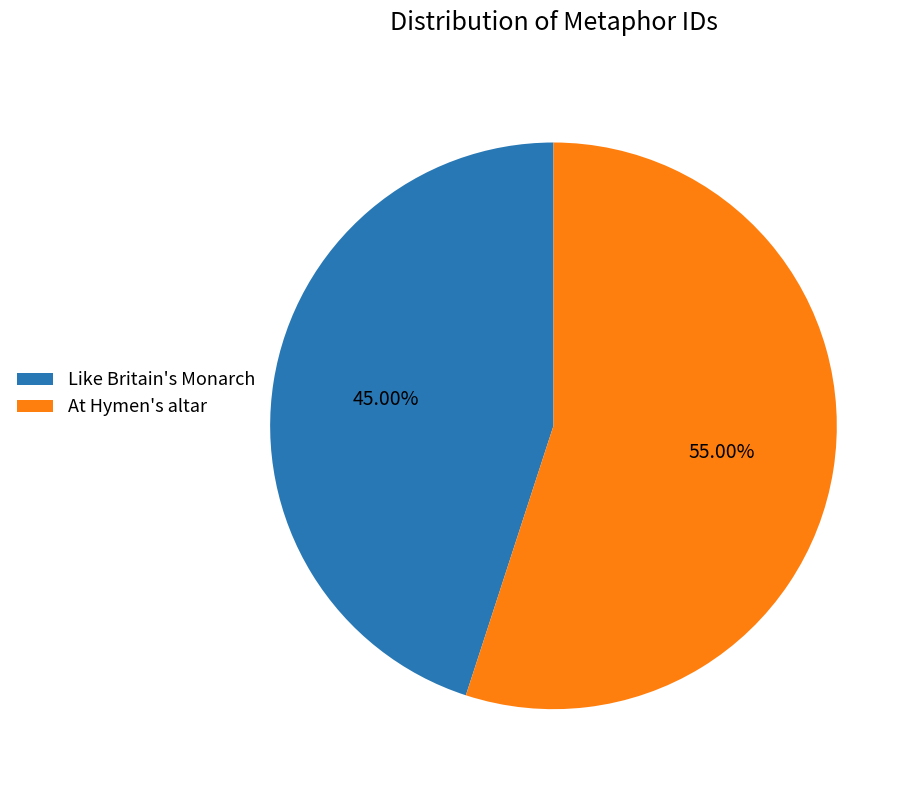

Does any single category account for the majority?

Yes